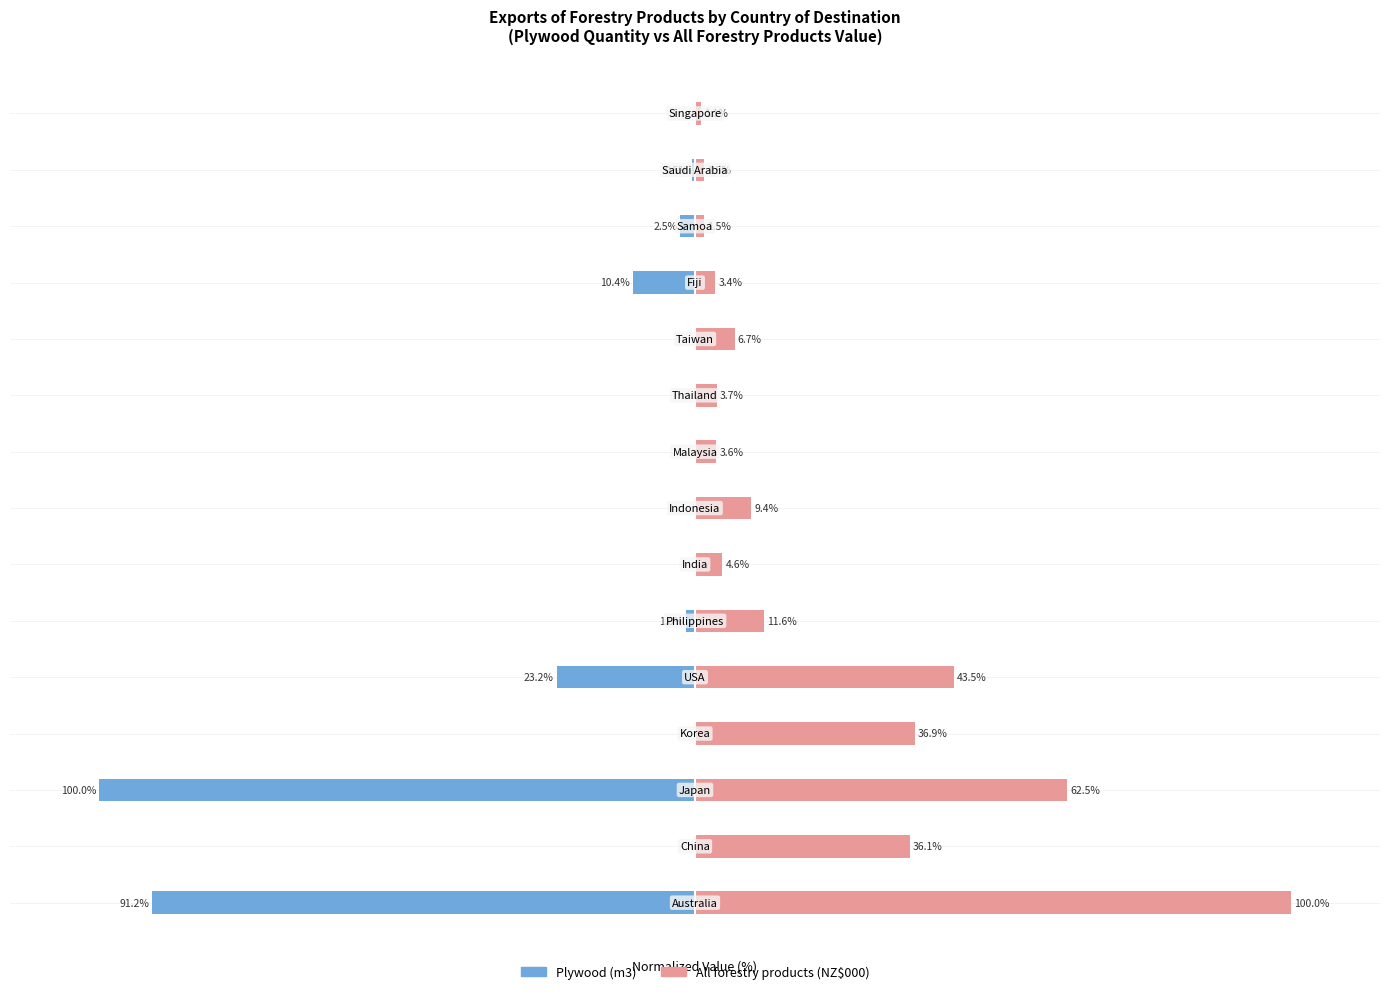

What is the greatest value displayed?

100.0